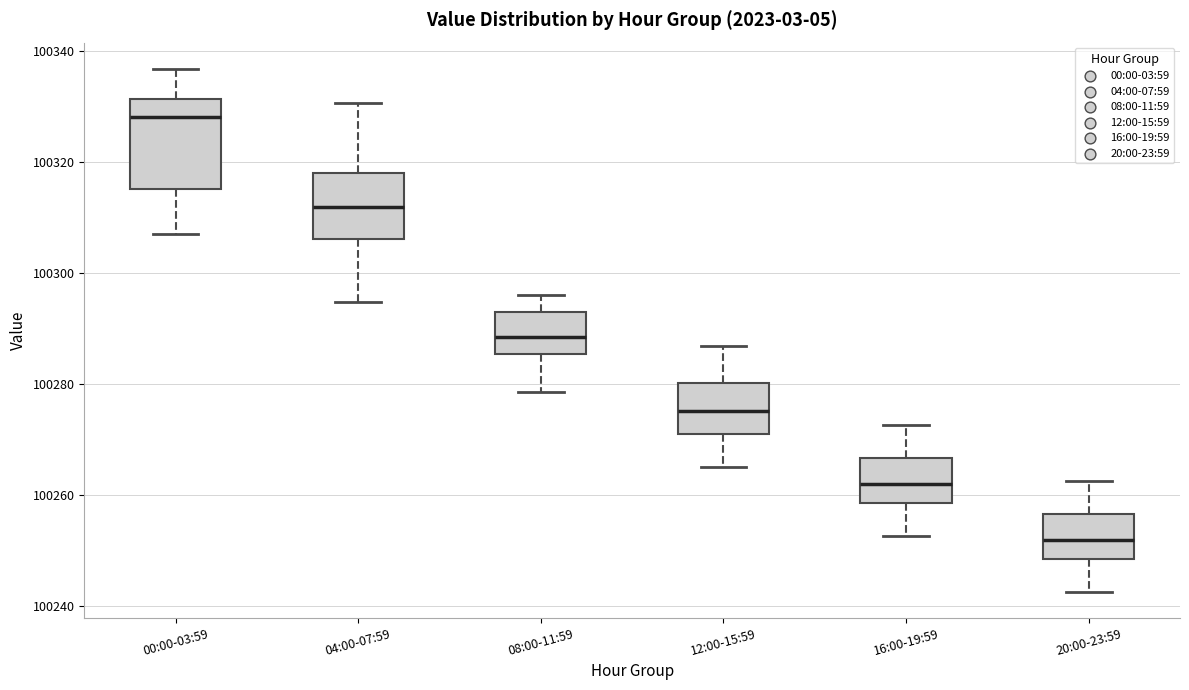

Comparing the boxes themselves (not the whiskers), which one is the tallest?

00:00-03:59